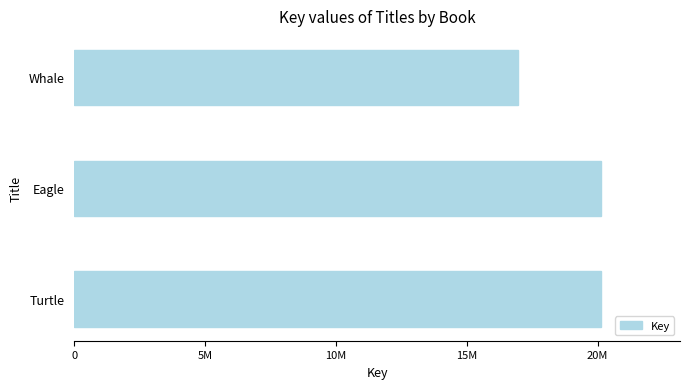

Are the bars horizontal?

Yes